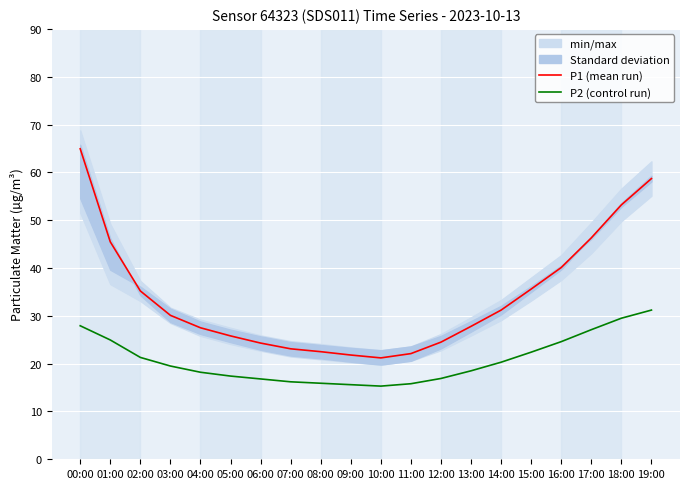

The P1 (mean run) series shows 52.6 at 14:00. True or false?

False